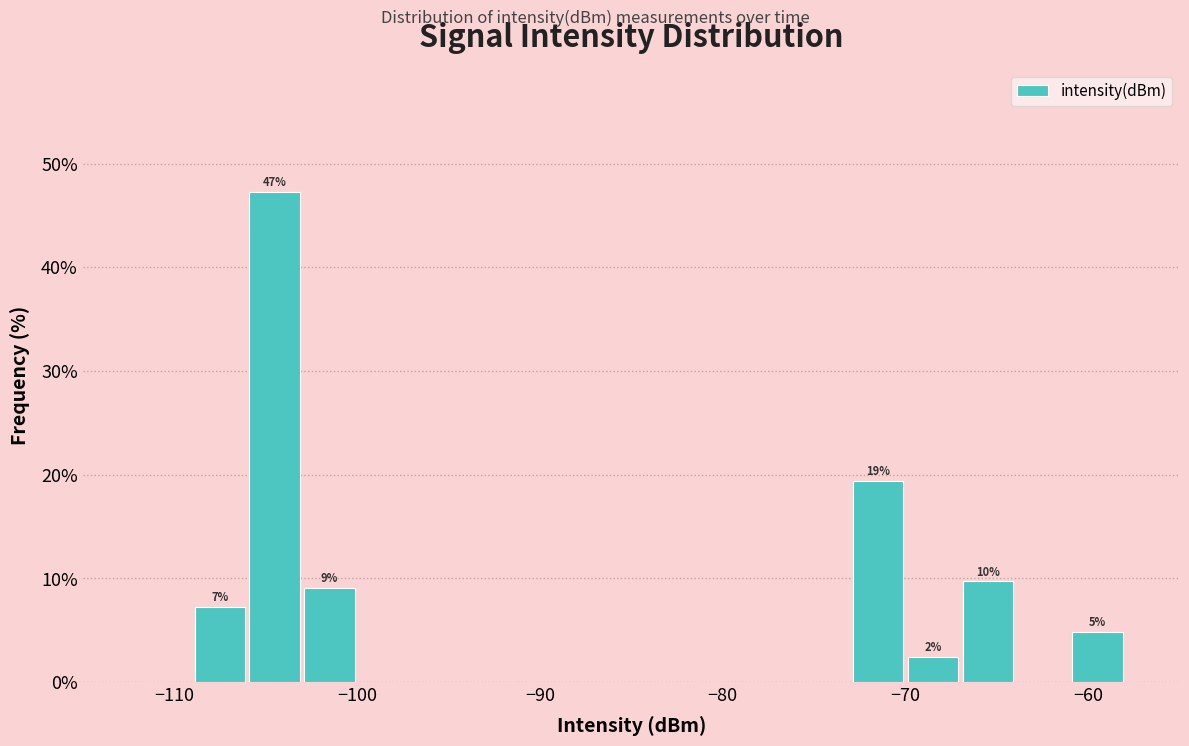

Around what value on the x-axis is the tallest bar? Give the approximate position of its centre, as read against the axis.

-104